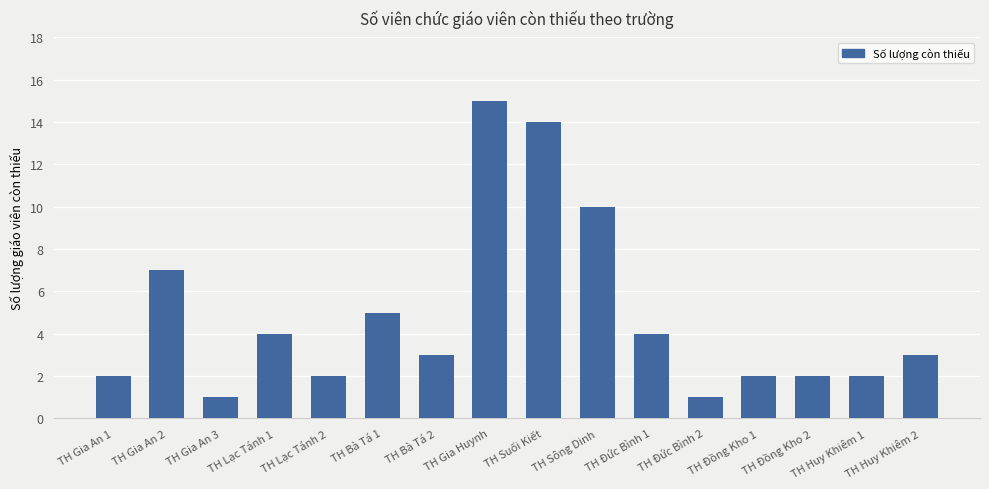

Reading left to right, extract all data points from this chart.

2	7	1	4	2	5	3	15	14	10	4	1	2	2	2	3